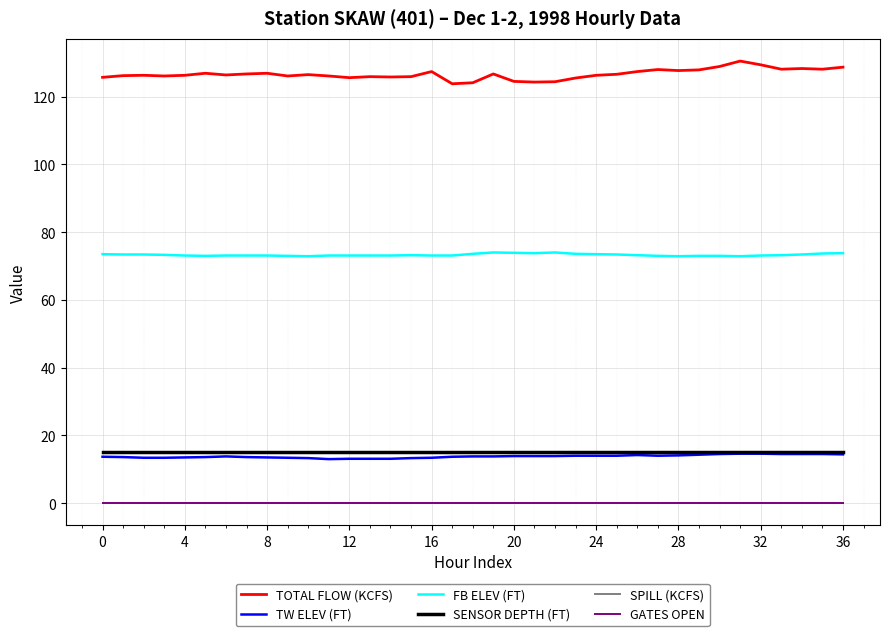

Which series has the widest spread of values?

TOTAL FLOW (KCFS)